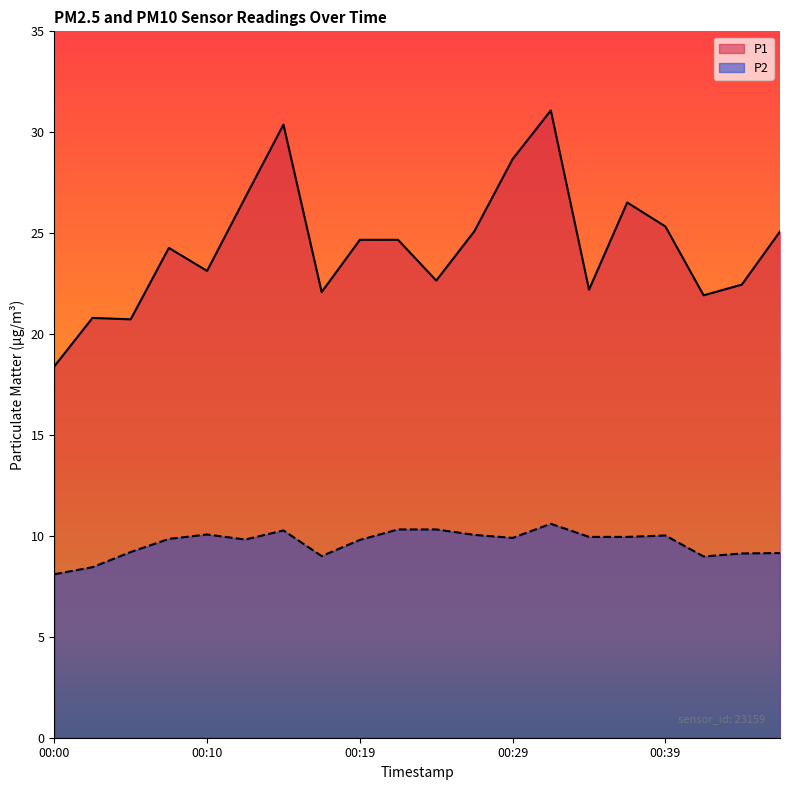

Rank the series by their maximum value, from highest to lowest.

P1, P2